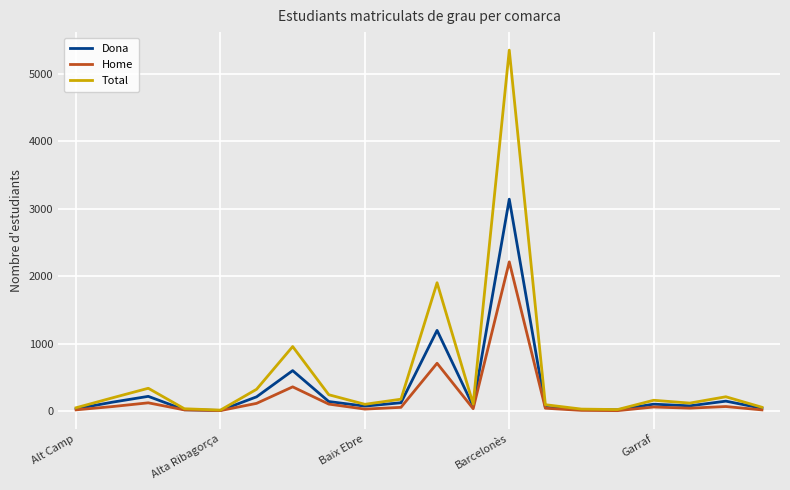

What is the greatest value displayed?

5354